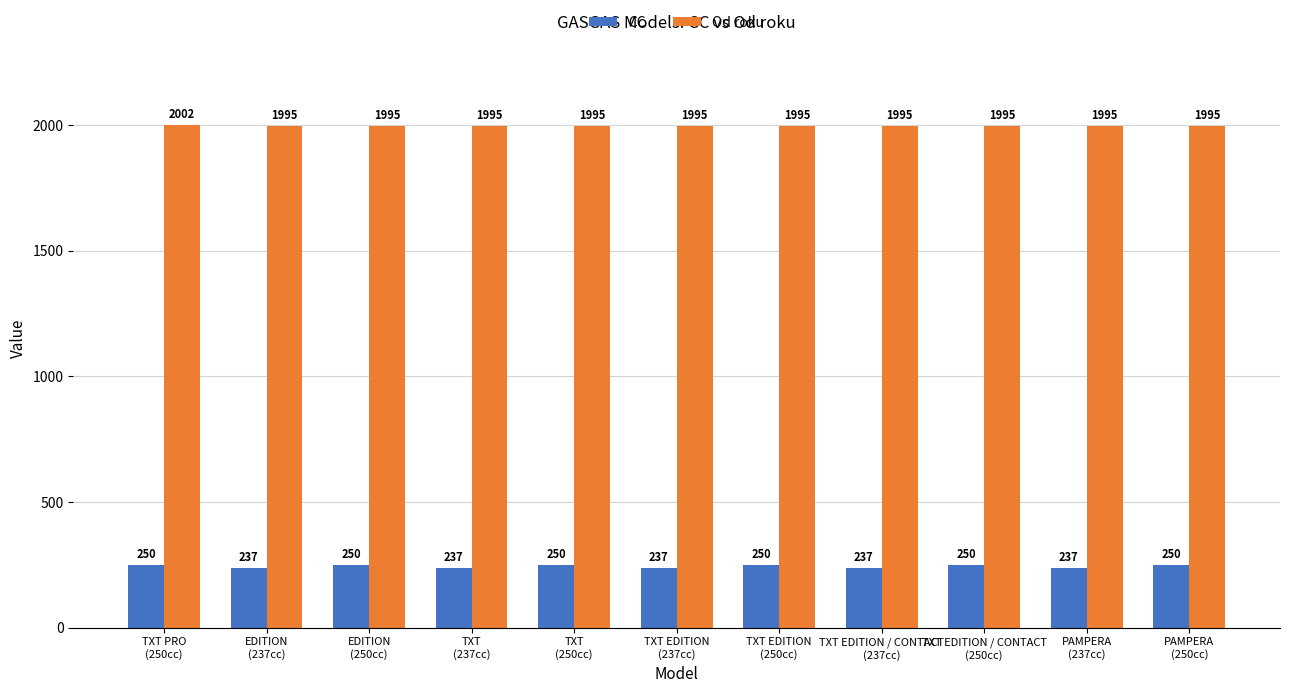

Reading left to right, extract all data points from this chart.

CC: 250	237	250	237	250	237	250	237	250	237	250
Od roku: 2002	1995	1995	1995	1995	1995	1995	1995	1995	1995	1995